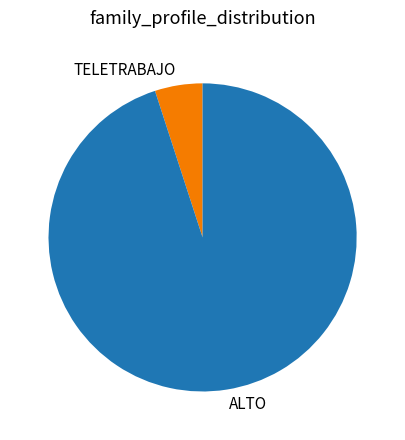

Combined, do TELETRABAJO and ALTO account for over 50%?

Yes